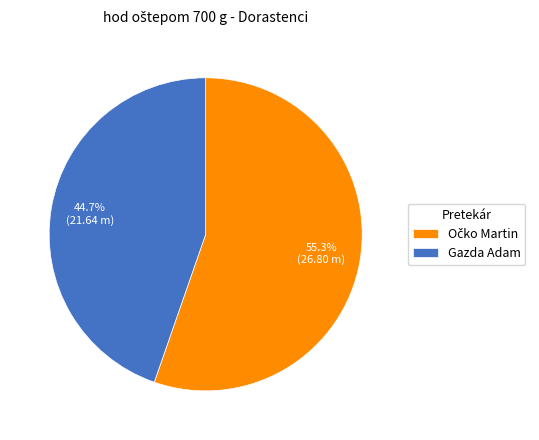

Is there any slice that represents more than half of the pie?

Yes